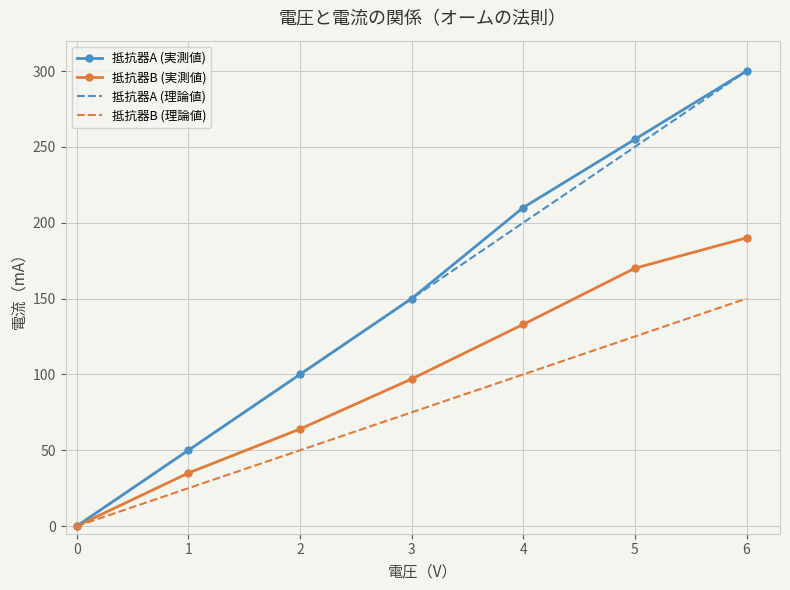

At how many categories does at least one series exceed 41?

6